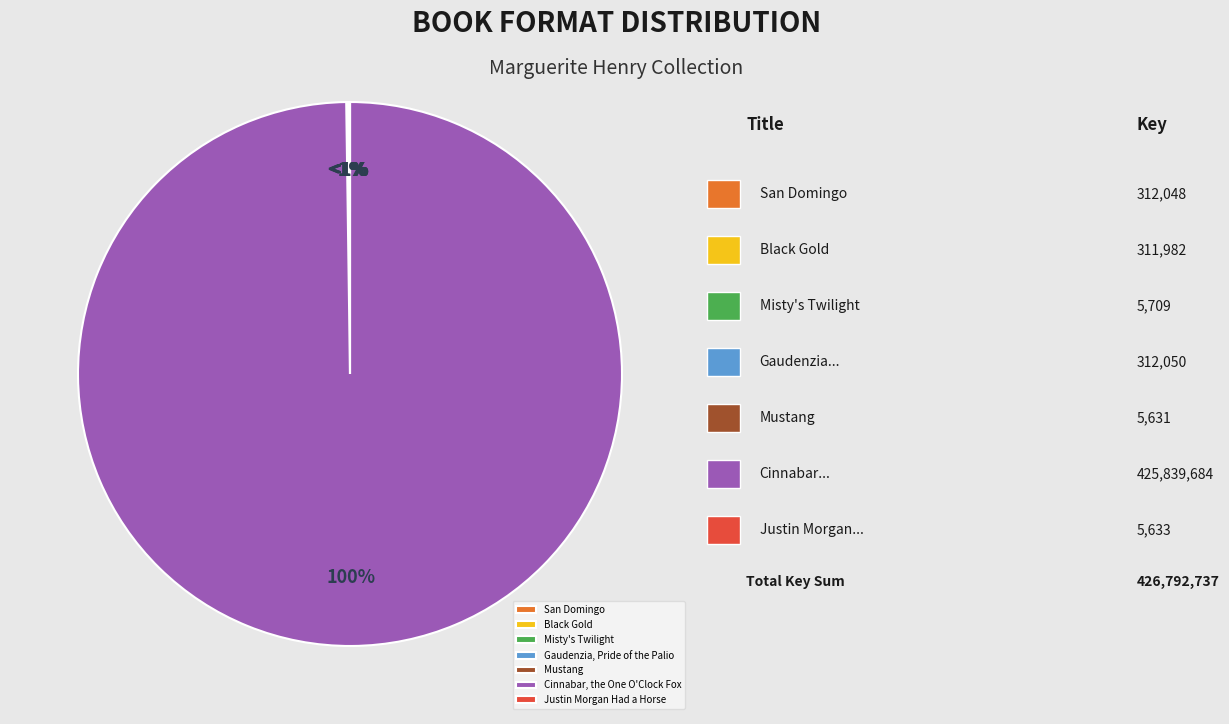

True or false: San Domingo accounts for 0% of the total.

True